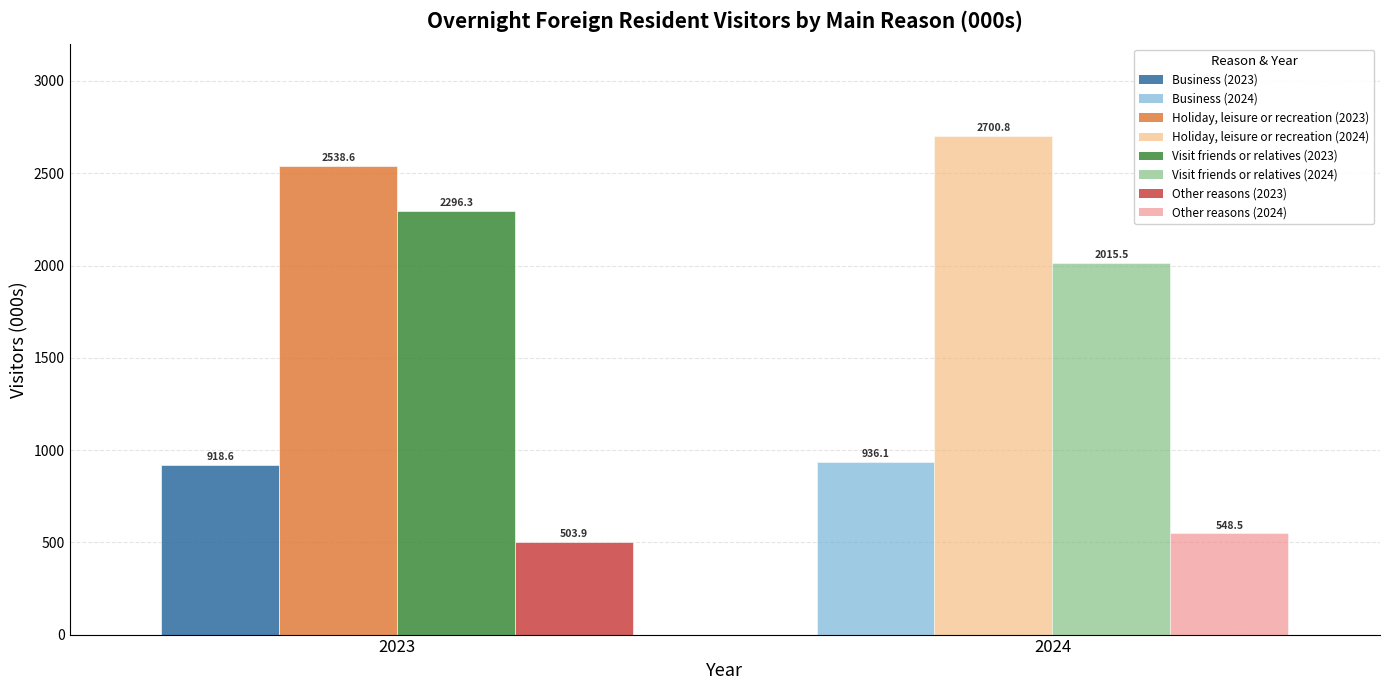

List the series in order of their peak value, highest first.

Holiday, leisure or recreation, Visit friends or relatives, Business, Other reasons